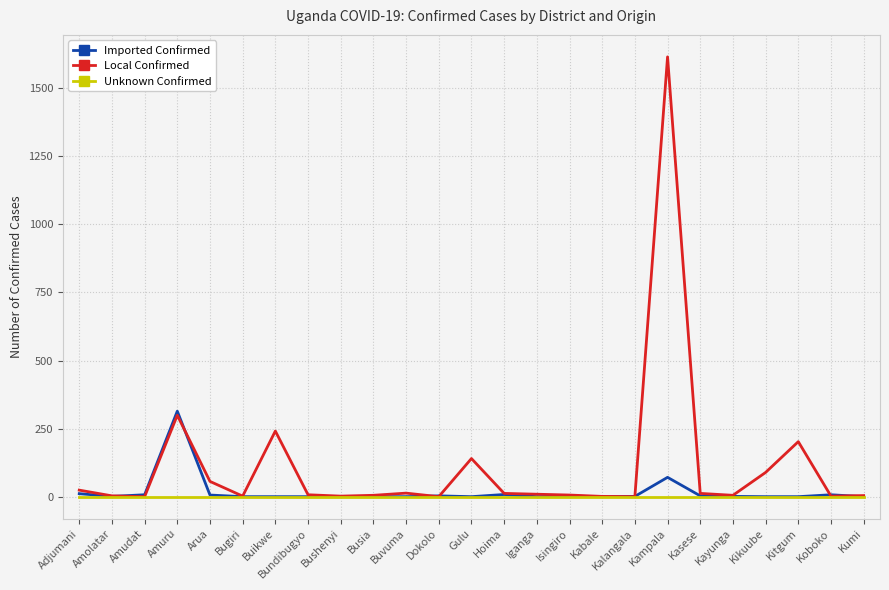

What is the average value of the Imported Confirmed series?

17